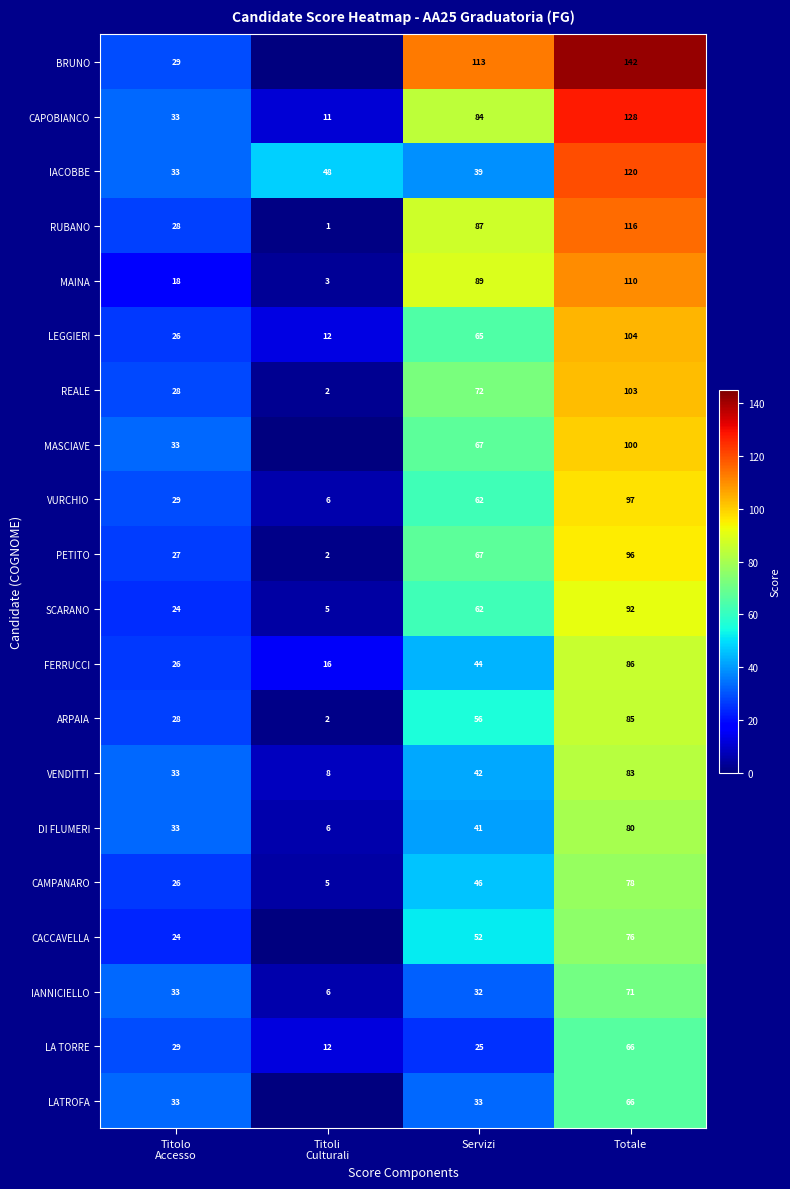

Which category has the highest value in the ARPAIA series?

Totale